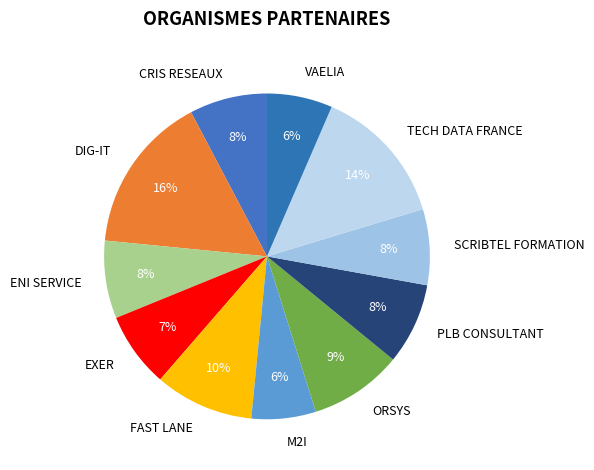

True or false: FAST LANE accounts for 10% of the total.

True